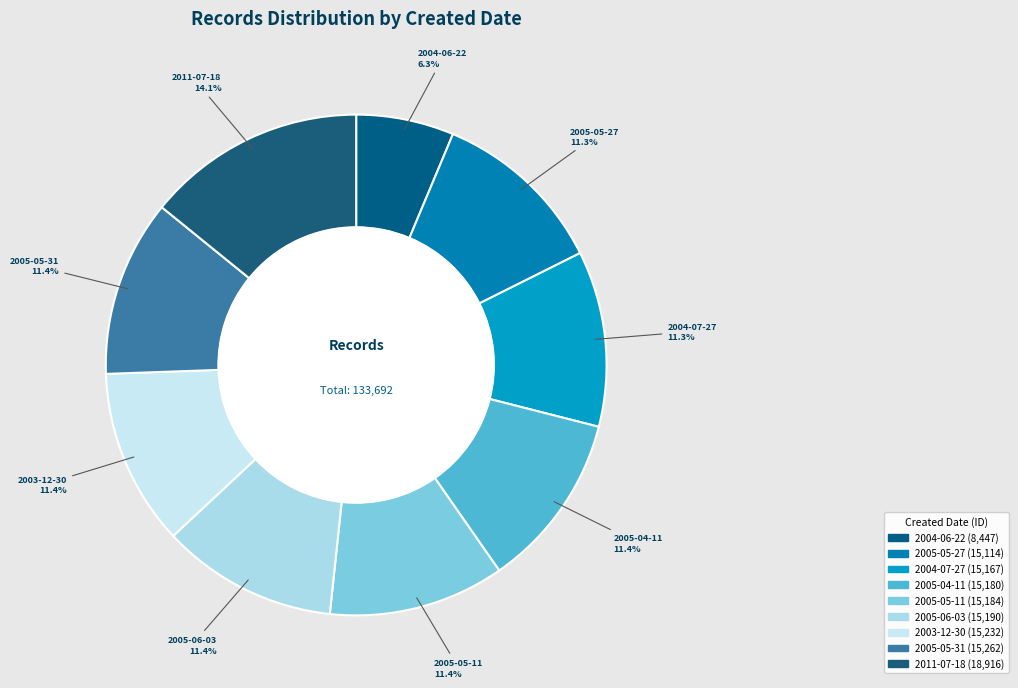

To the nearest percent, what portion does 2005-05-31 represent?

11%